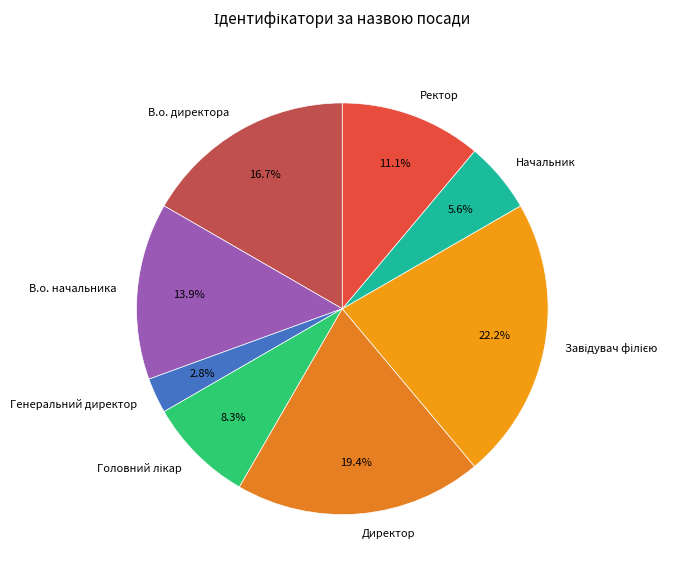

How many segments does this pie chart have?

8